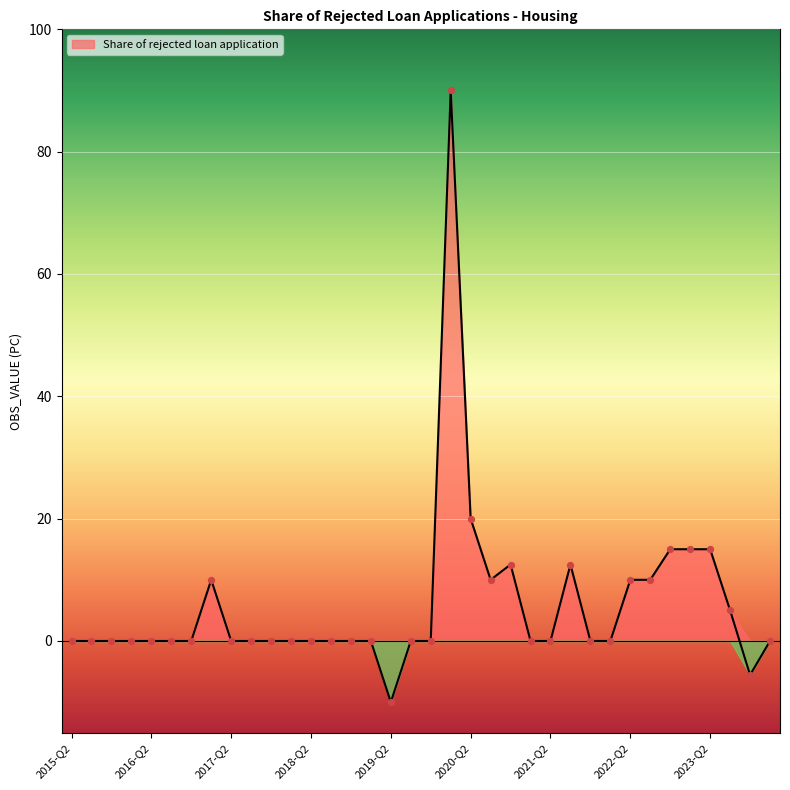

Which has a higher value, 2016-Q3 or 2023-Q2?

2023-Q2